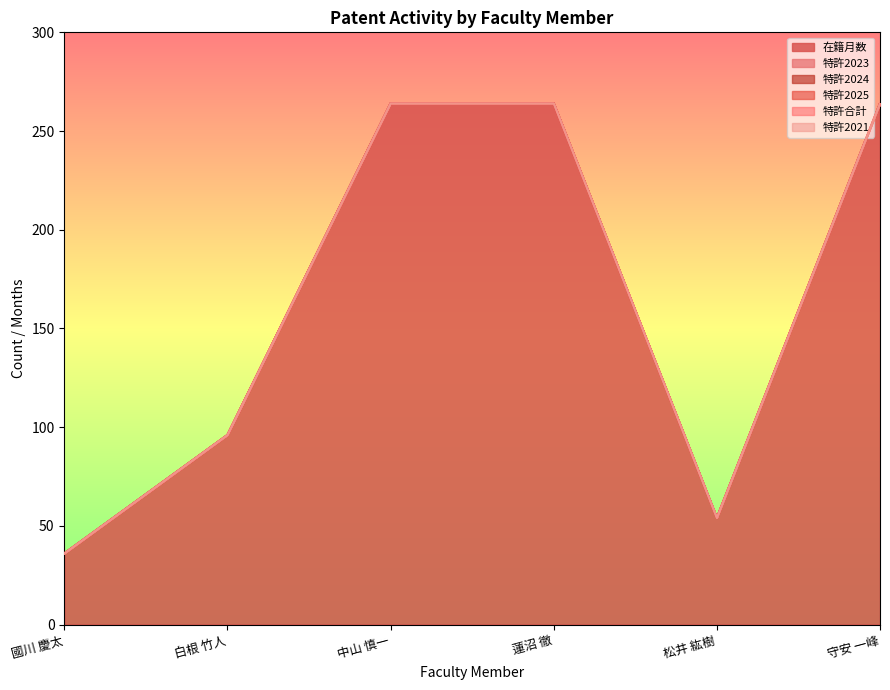

What is the label of the 1st point from the left?

國川 慶太